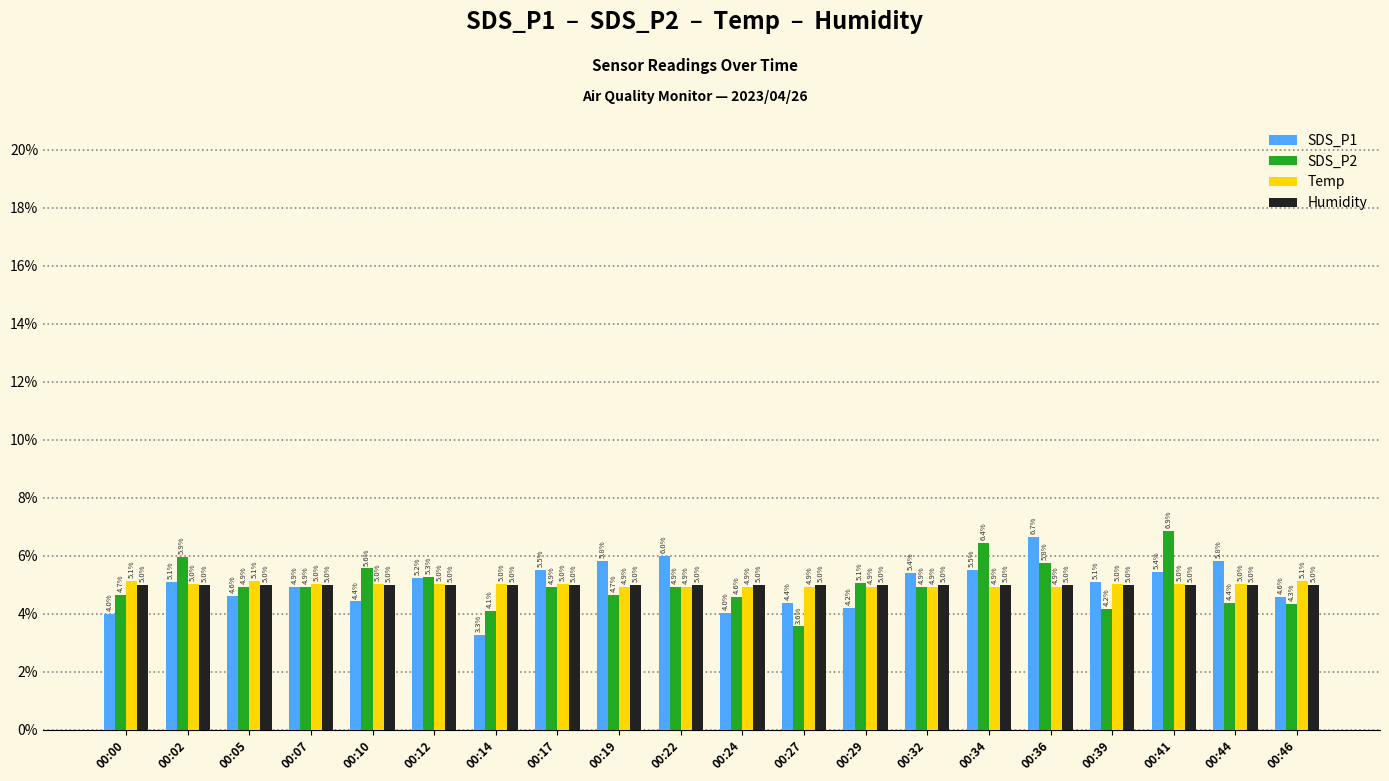

Reading left to right, list all the values displayed in this chart.

SDS_P1: 0.0	0.1	0.0	0.0	0.0	0.1	0.0	0.1	0.1	0.1	0.0	0.0	0.0	0.1	0.1	0.1	0.1	0.1	0.1	0.0
SDS_P2: 0.0	0.1	0.0	0.0	0.1	0.1	0.0	0.0	0.0	0.0	0.0	0.0	0.1	0.0	0.1	0.1	0.0	0.1	0.0	0.0
Temp: 0.1	0.1	0.1	0.1	0.1	0.1	0.1	0.1	0.0	0.0	0.0	0.0	0.0	0.0	0.0	0.0	0.1	0.1	0.1	0.1
Humidity: 0.0	0.0	0.0	0.0	0.0	0.0	0.0	0.0	0.0	0.0	0.0	0.0	0.0	0.0	0.0	0.0	0.0	0.0	0.0	0.0